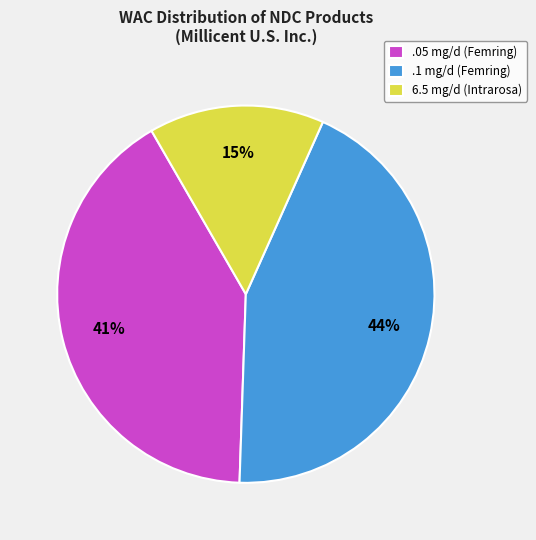

Do .05 mg/d (Femring) and .1 mg/d (Femring) together represent more than half of the pie?

Yes